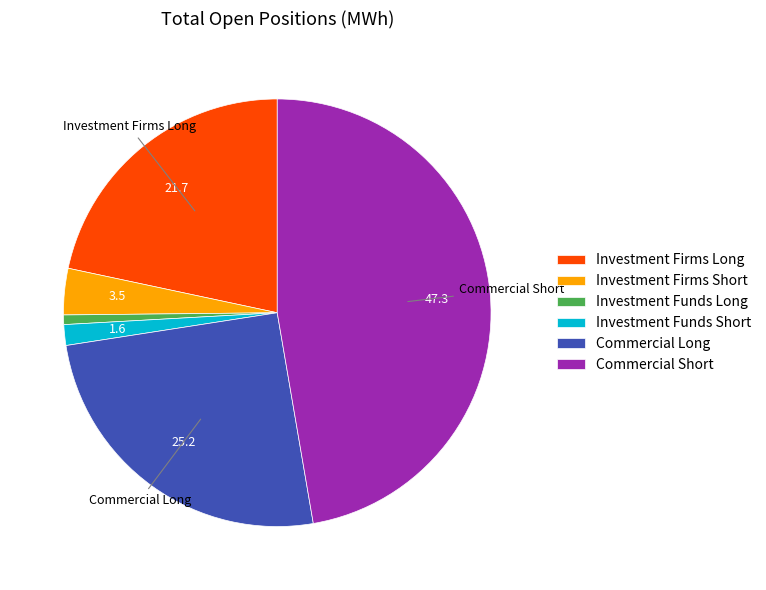

Which slice is the largest?

Commercial Short